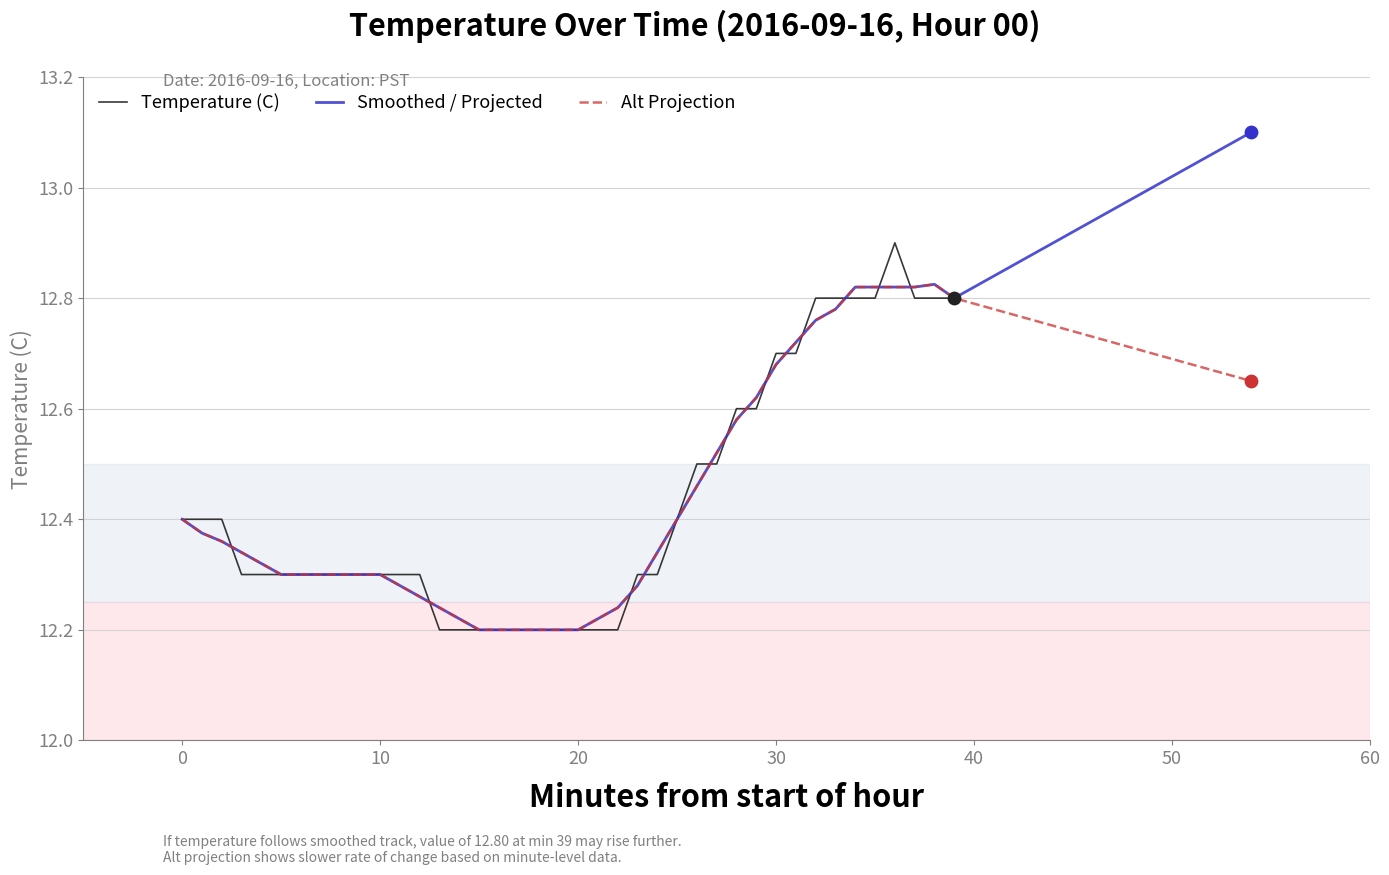

What is the change in value from 26 to 39?

+0.3